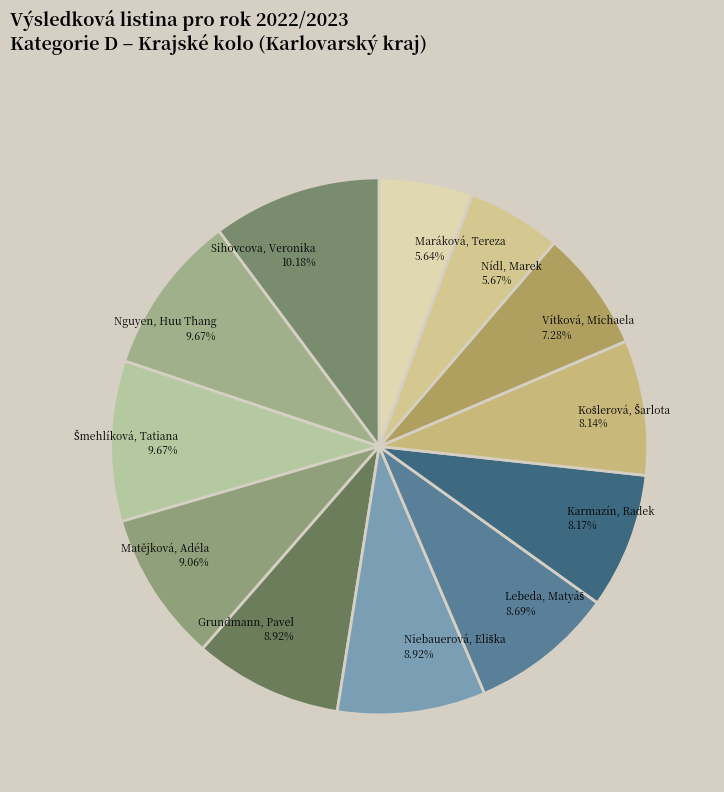

To the nearest percent, what percentage of the pie is Maráková, Tereza?

6%